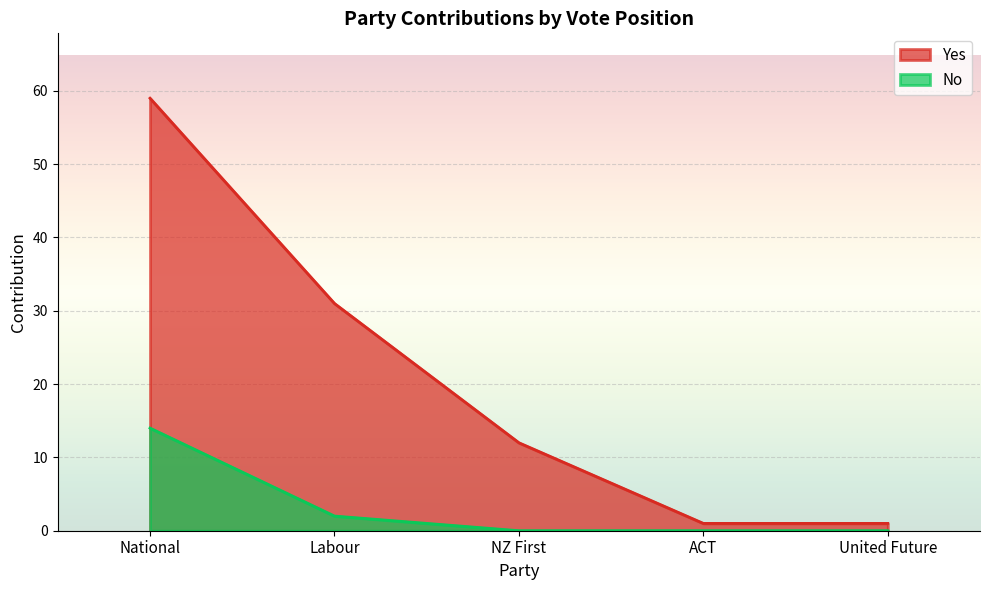

True or false: No and Yes intersect in this chart.

False